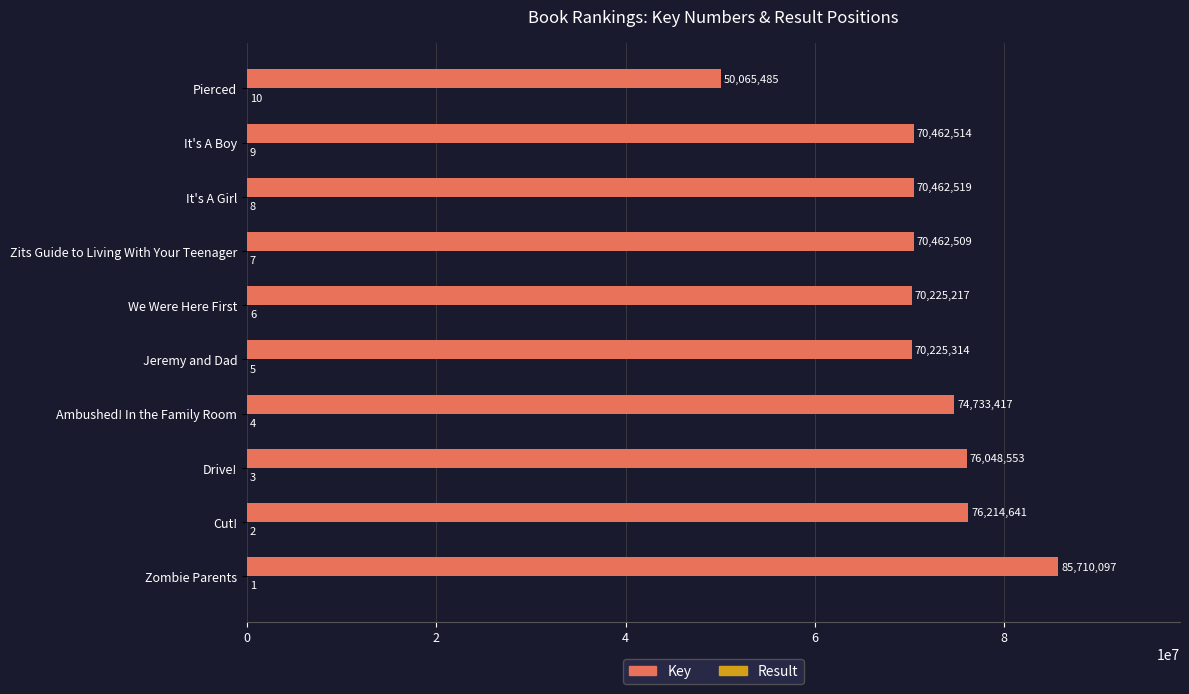

At which category is the sum across all series the highest?

Zombie Parents